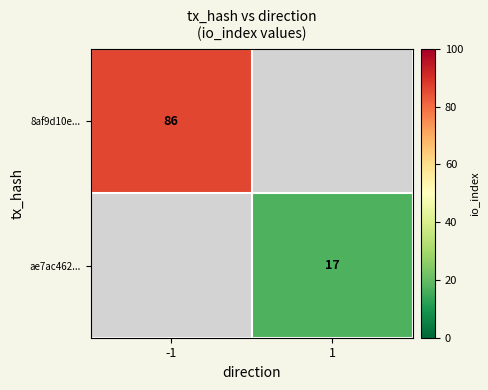

Count the number of data series in this chart.

2